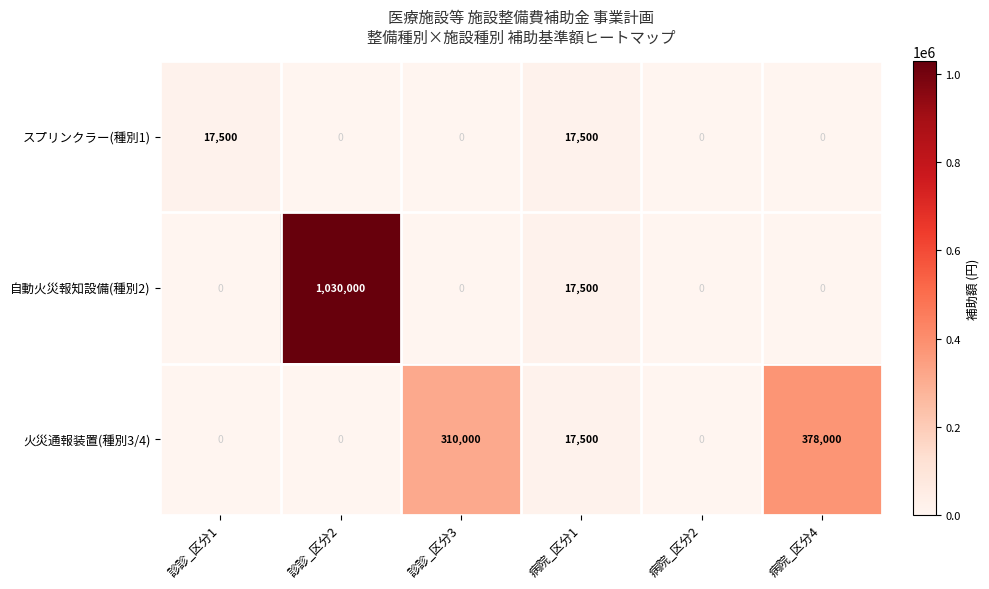

List the series in order of their overall mean, lowest first.

スプリンクラー(種別1), 火災通報装置(種別3/4), 自動火災報知設備(種別2)